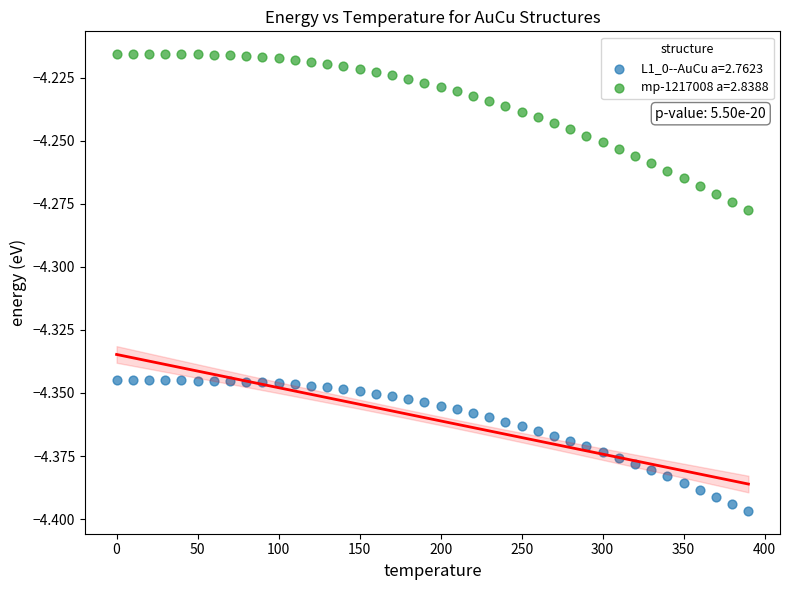

What are all the series names shown in the legend?

L1_0--AuCu a=2.7623, mp-1217008 a=2.8388